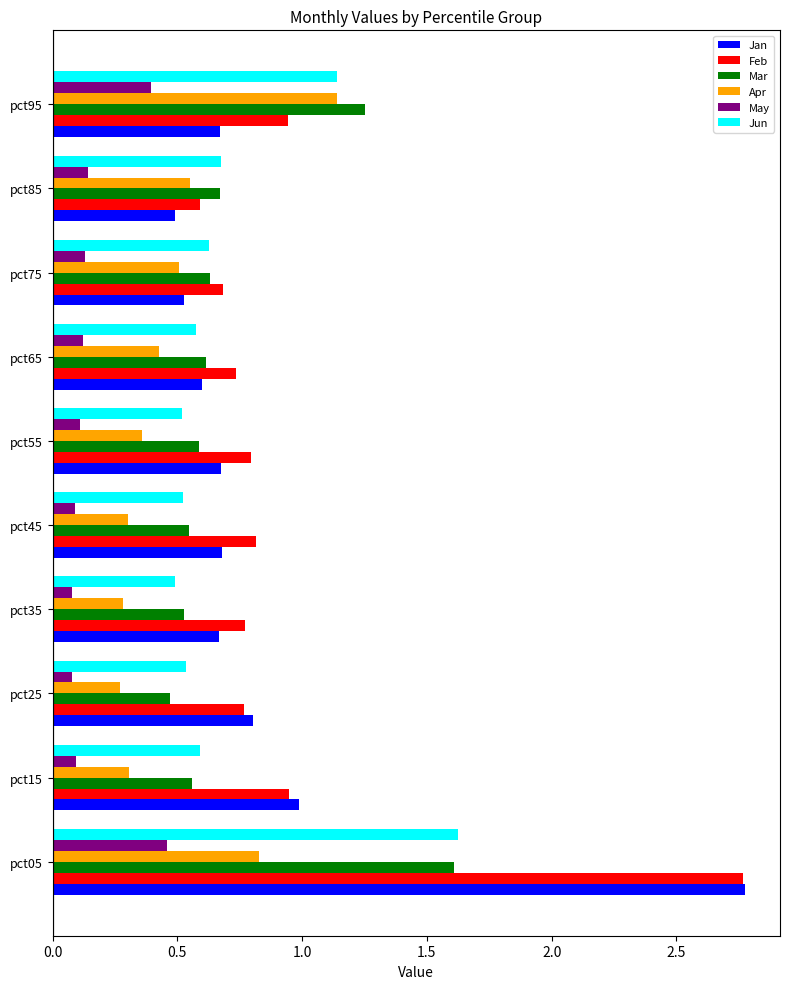

What is the total value across all series at pct15?

3.5